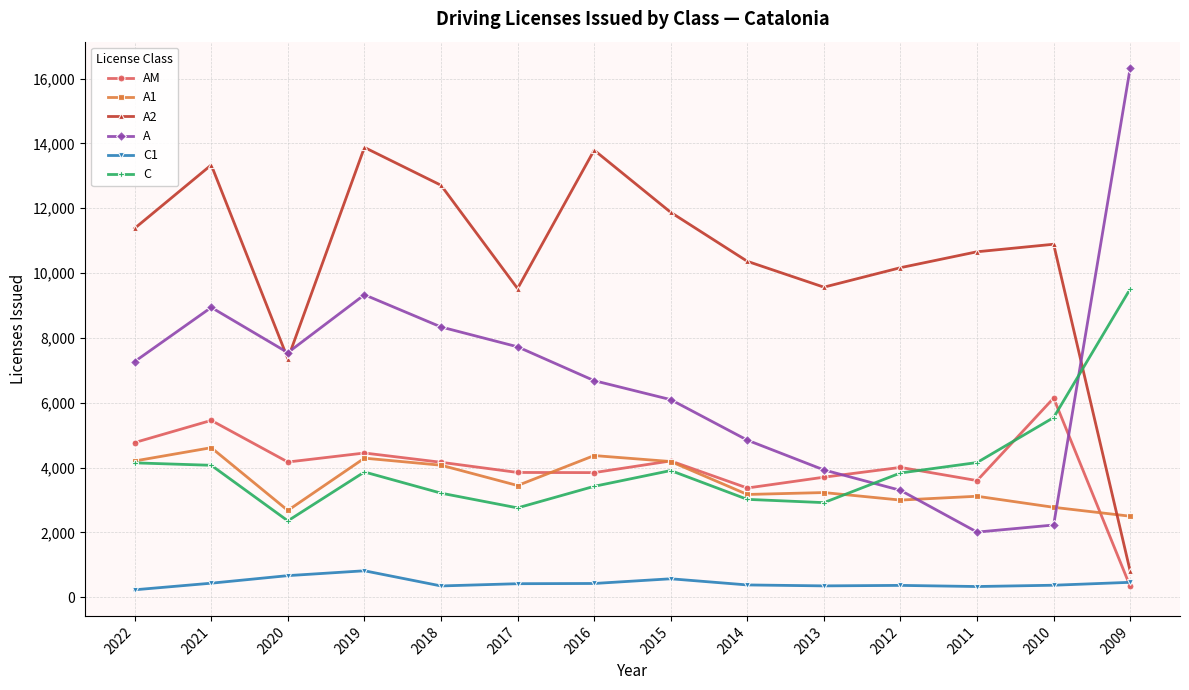

What is the highest value of the C series?

9511